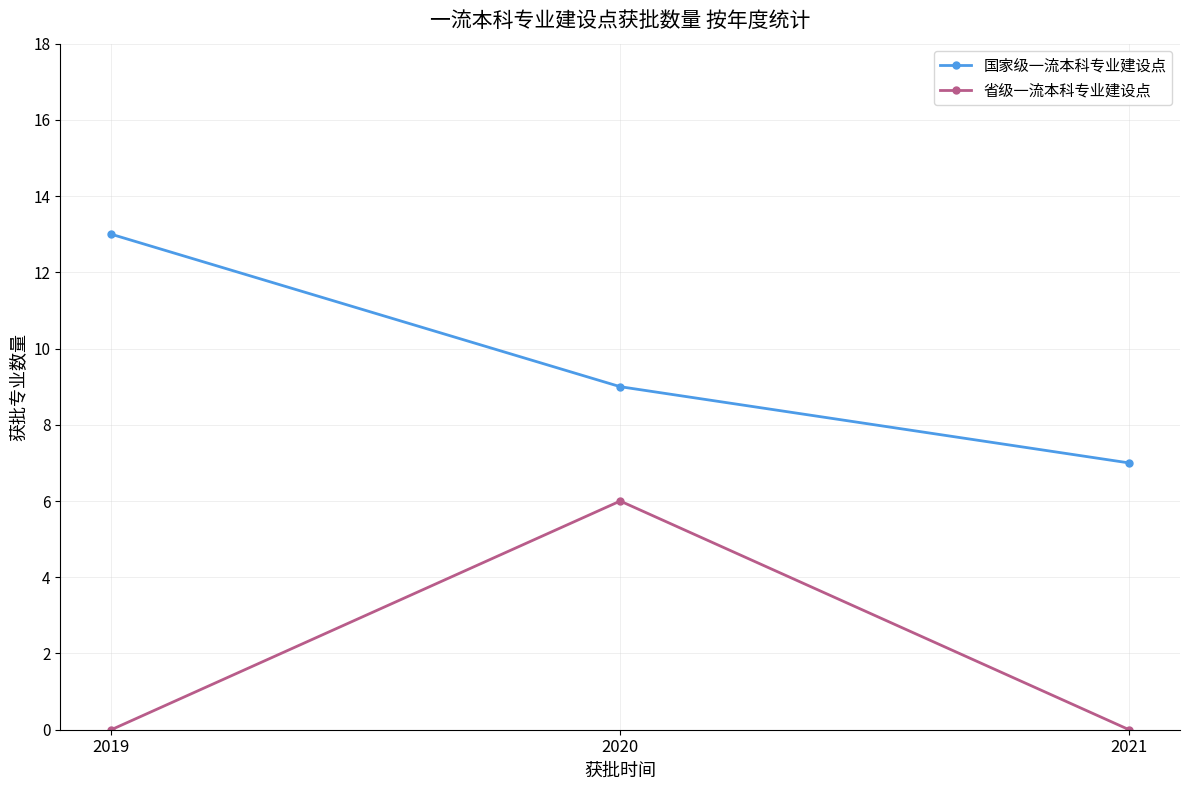

At which category is the sum across all series the highest?

2020